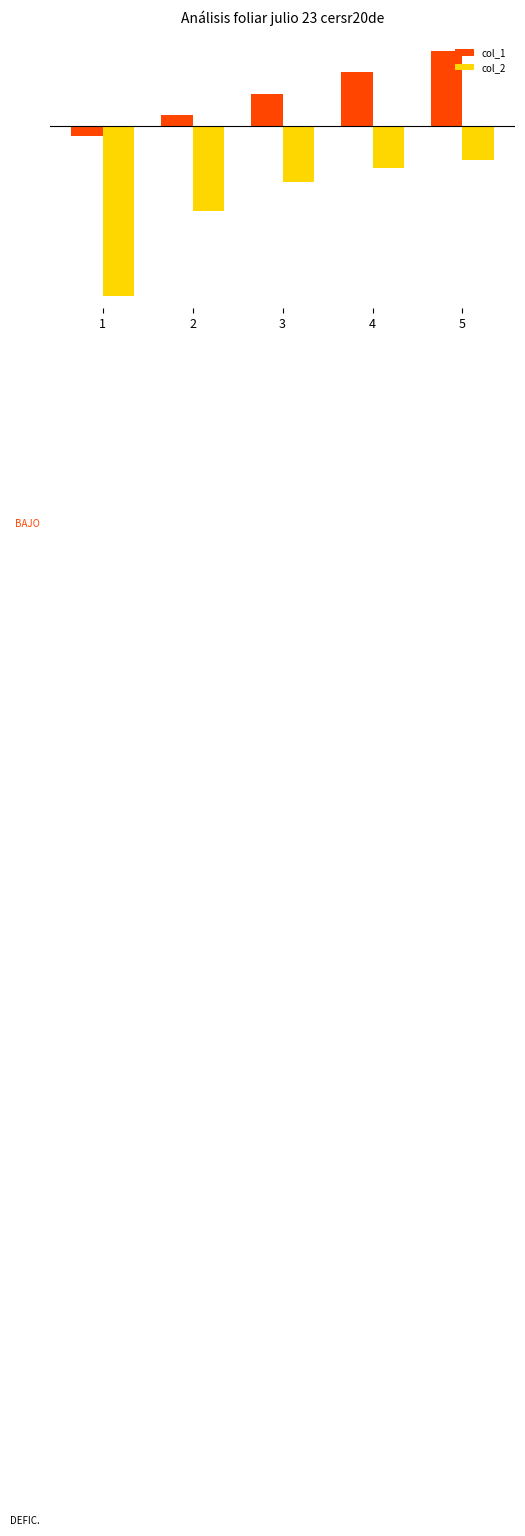

The value of col_2 at 5 is -1.6. True or false?

True